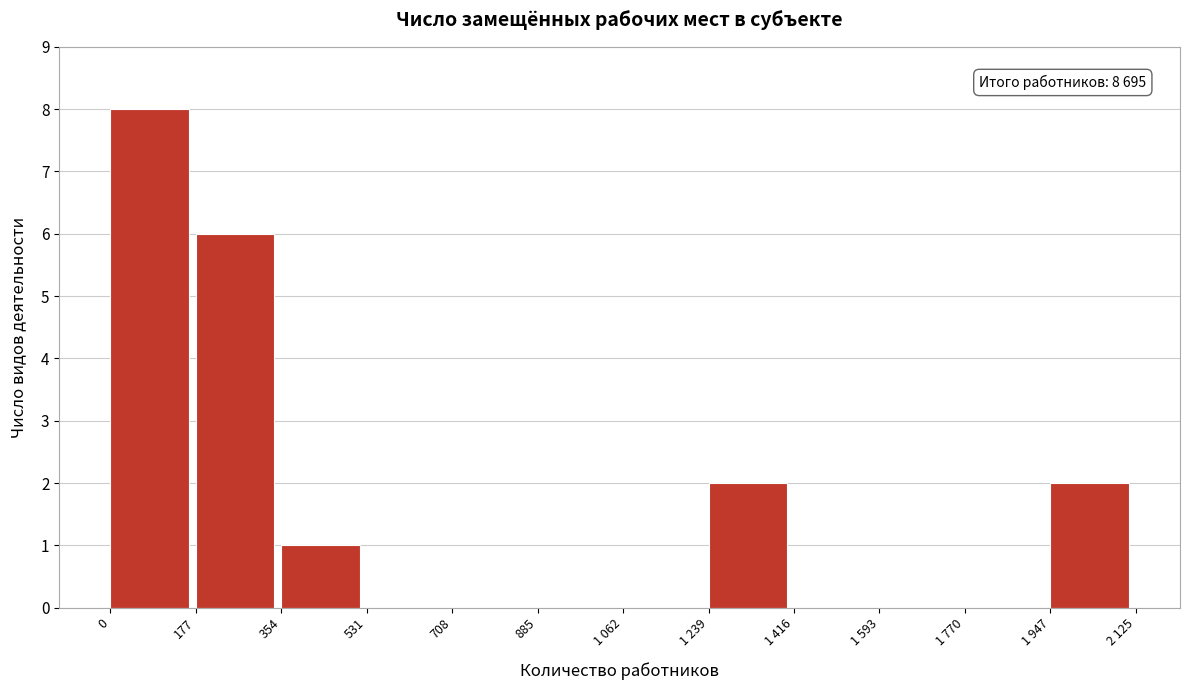

Reading left to right, list all the values displayed in this chart.

0=8	177=6	354=1	531=0	708=0	885=0	1 062=0	1 239=2	1 416=0	1 593=0	1 770=0	1 947=2